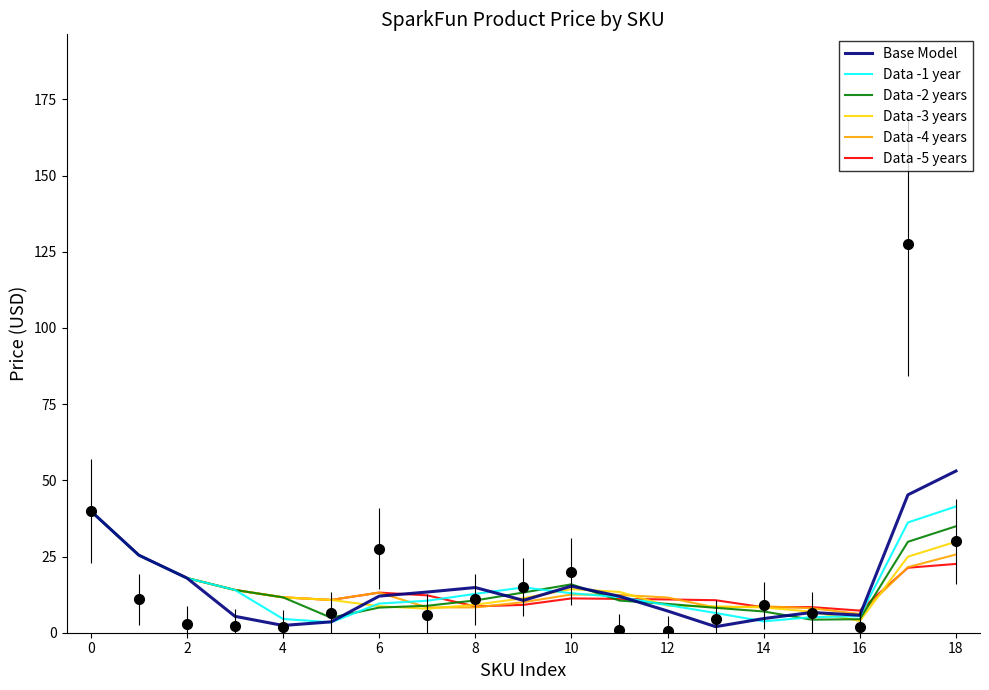

Count the number of categories in the chart.

19